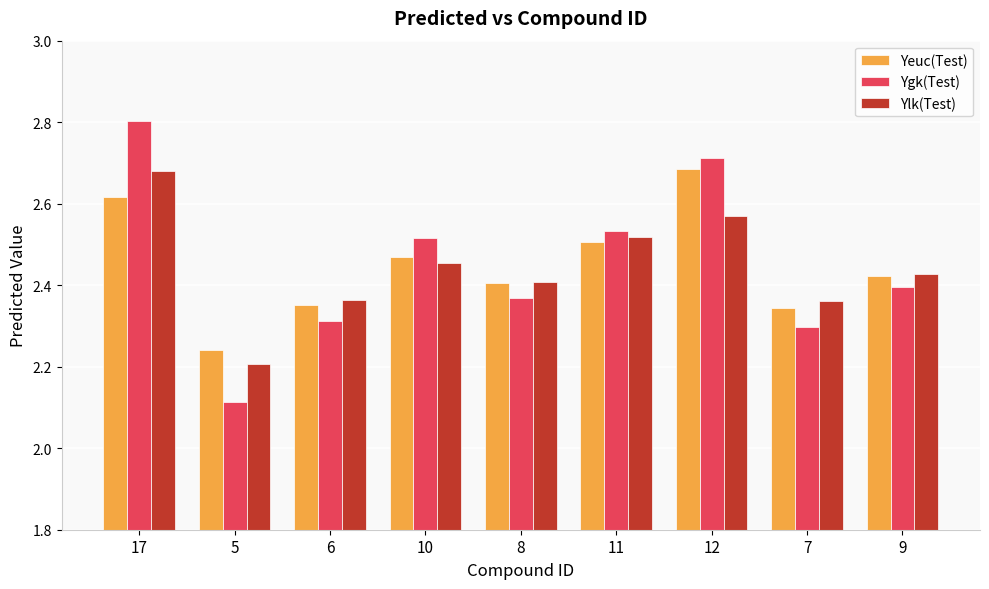

True or false: Ylk(Test) has a value of 3.7 at 7.

False